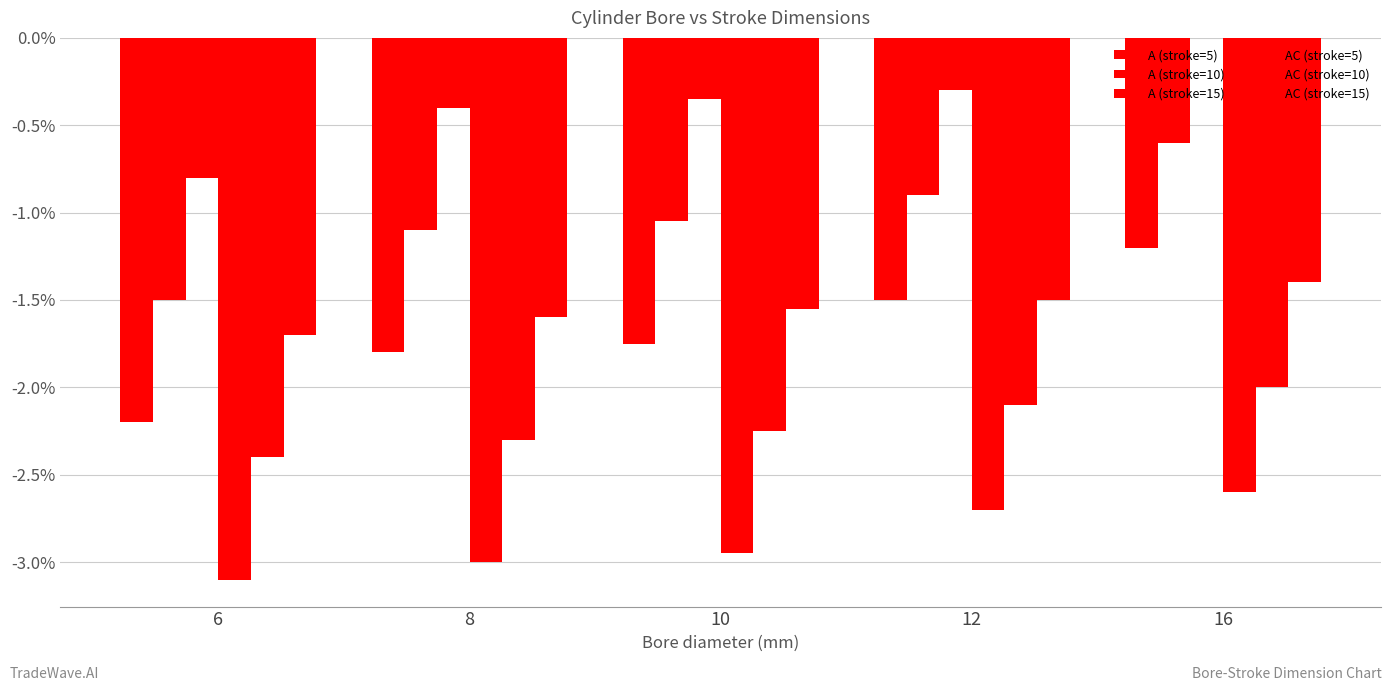

Are the bars grouped side by side (vs. stacked)?

Yes